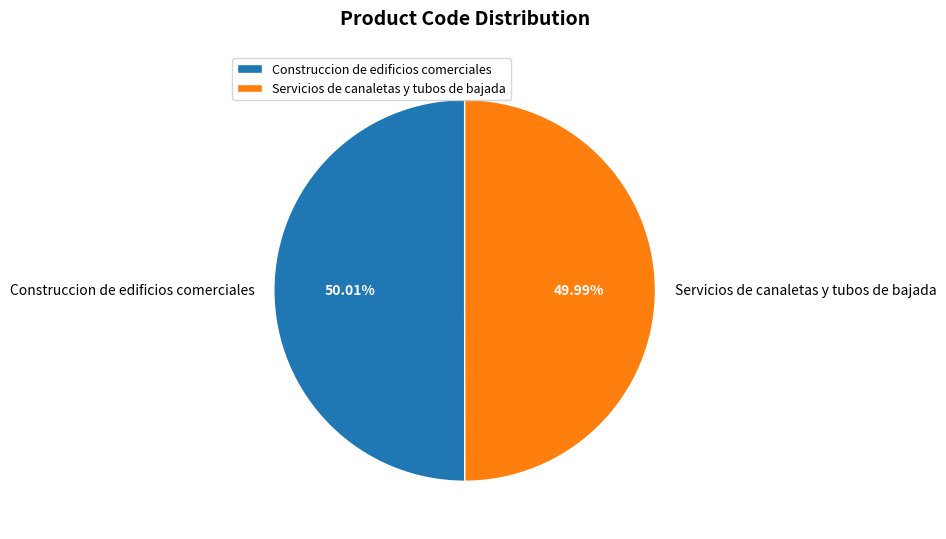

Is it true that Servicios de canaletas y tubos de bajada is 50% of the pie?

True